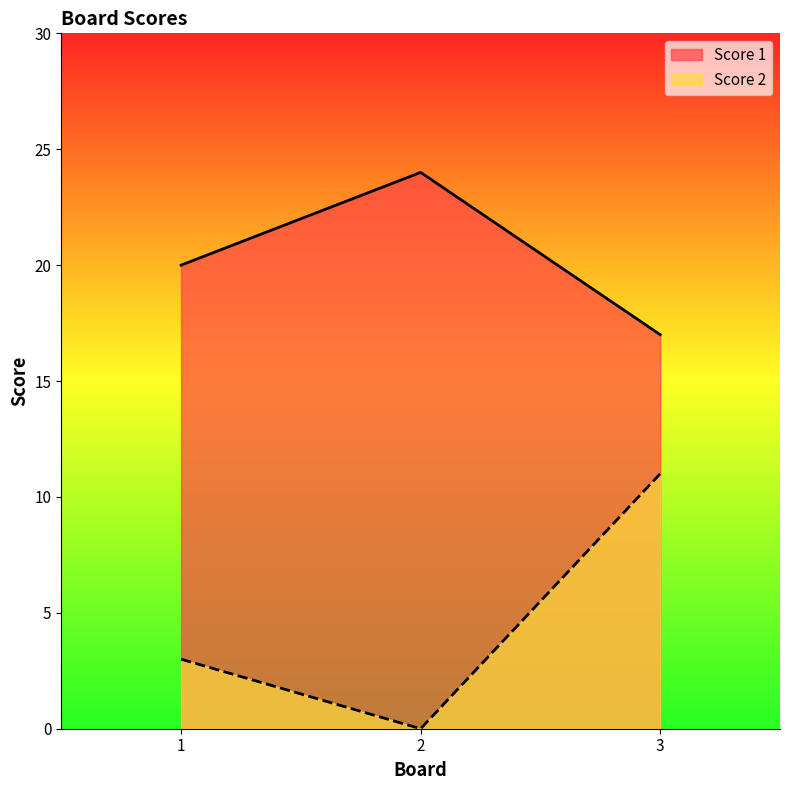

Is it true that Score 1 equals 7 at 2?

False